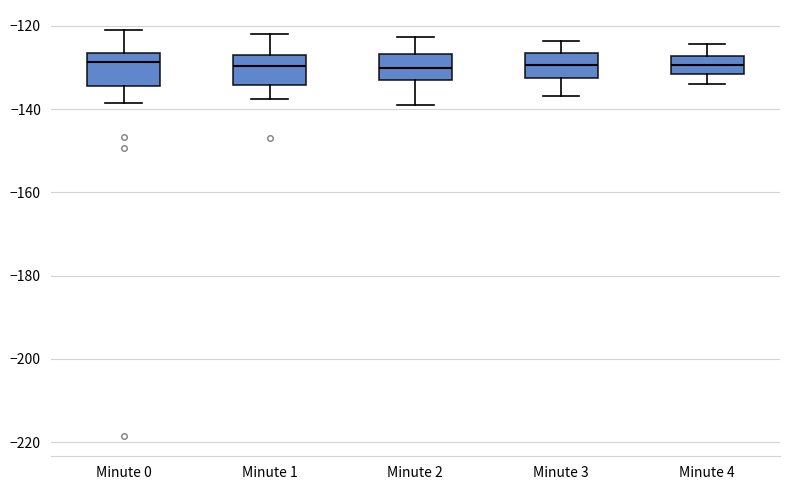

Reading left to right, read every box against the y-axis: the position of its median line, the range the box covers, and the ends of its whiskers. The values are not printed on the chart, so give them approximately, as read against the axis.

Minute 0: median -128, box -134 to -126, whiskers -138 to -122
Minute 1: median -130, box -134 to -126, whiskers -138 to -122
Minute 2: median -130, box -132 to -126, whiskers -140 to -122
Minute 3: median -130, box -132 to -126, whiskers -136 to -124
Minute 4: median -130, box -132 to -128, whiskers -134 to -124